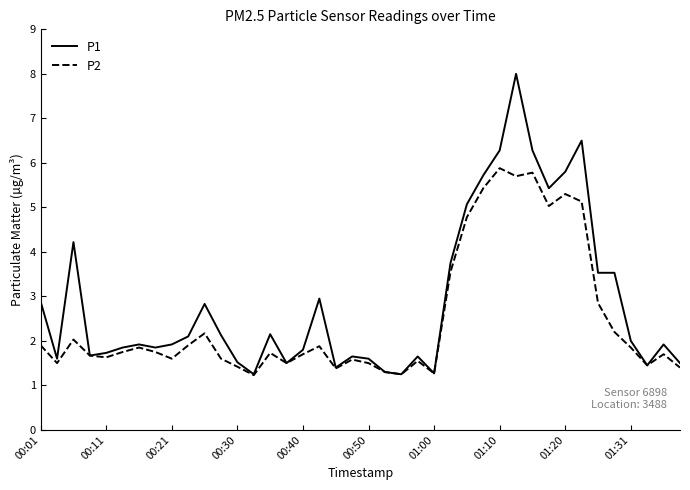

Rank the series by their average value, from lowest to highest.

P2, P1